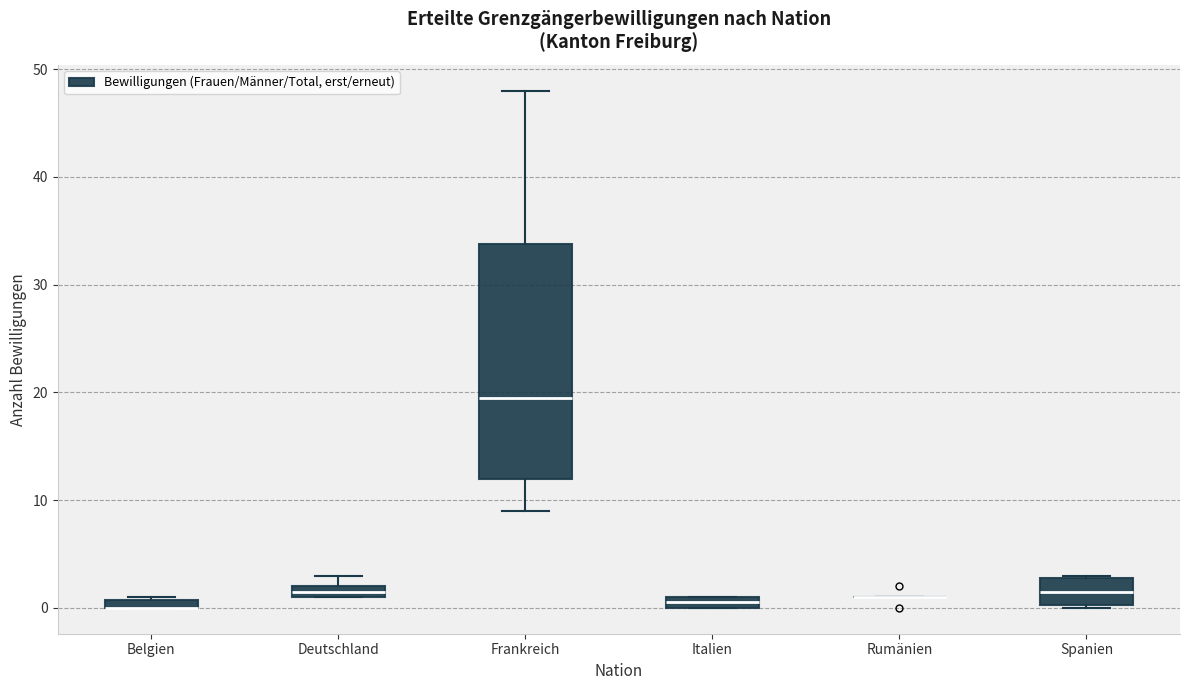

Where is the upper edge of the box for Spanien on the y-axis? The values are not printed on the chart, so give them approximately, as read against the axis.

3